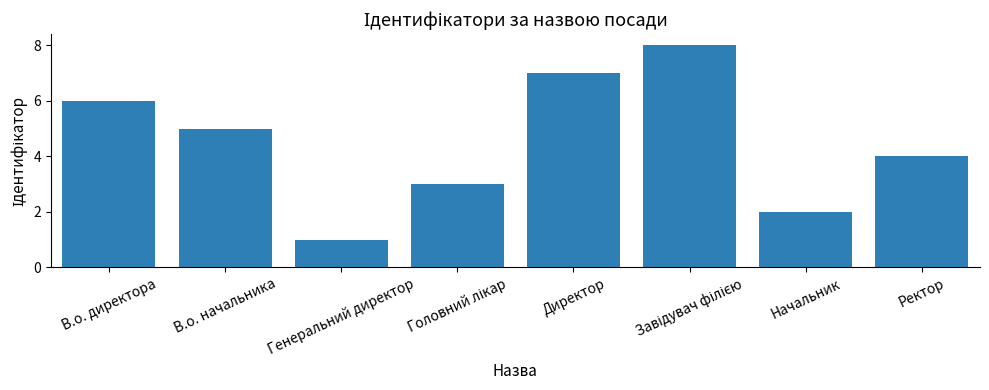

The chart shows a value of 5 at В.о. начальника. True or false?

True